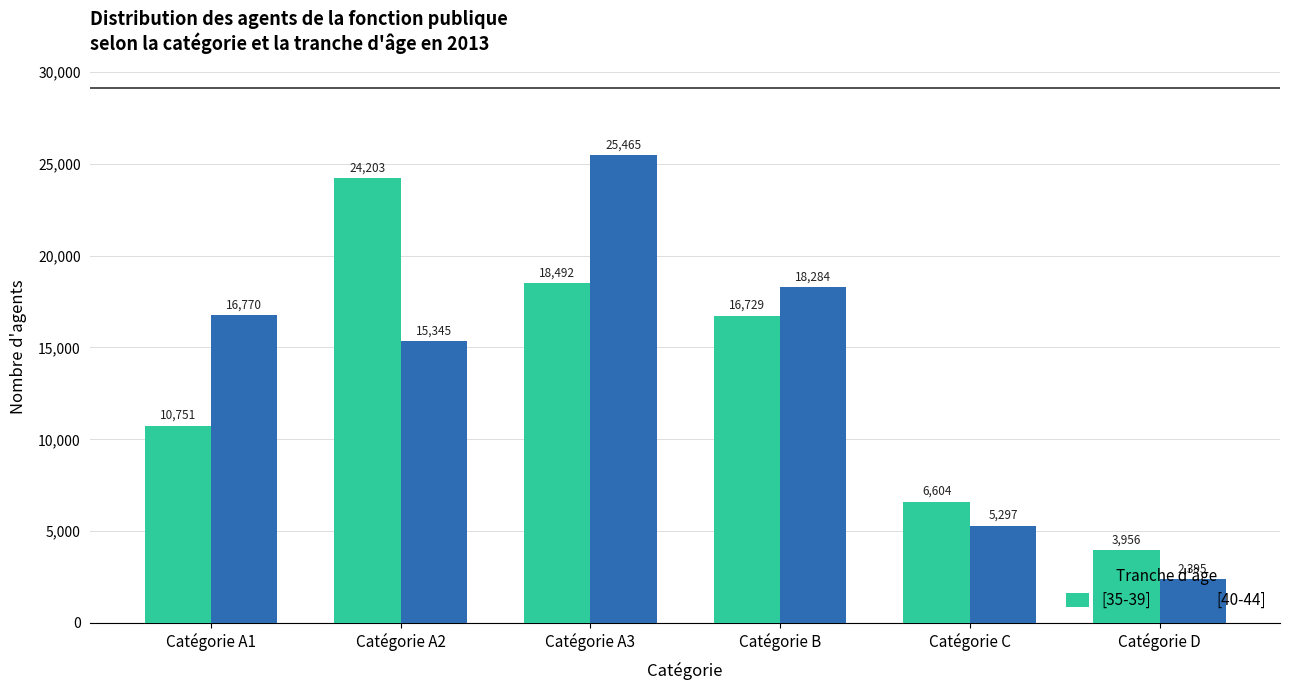

What is the difference between the maximum and minimum values in the [35-39] series?

20247